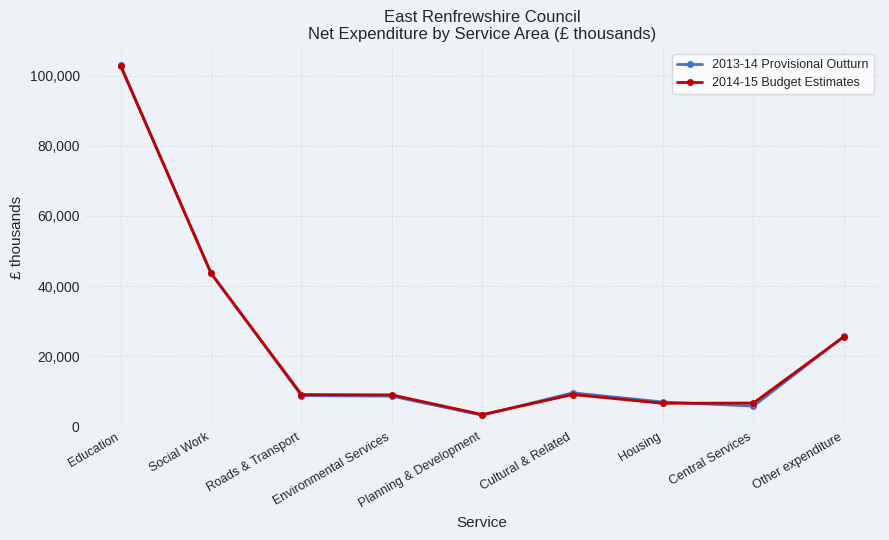

How many series are shown in this chart?

2